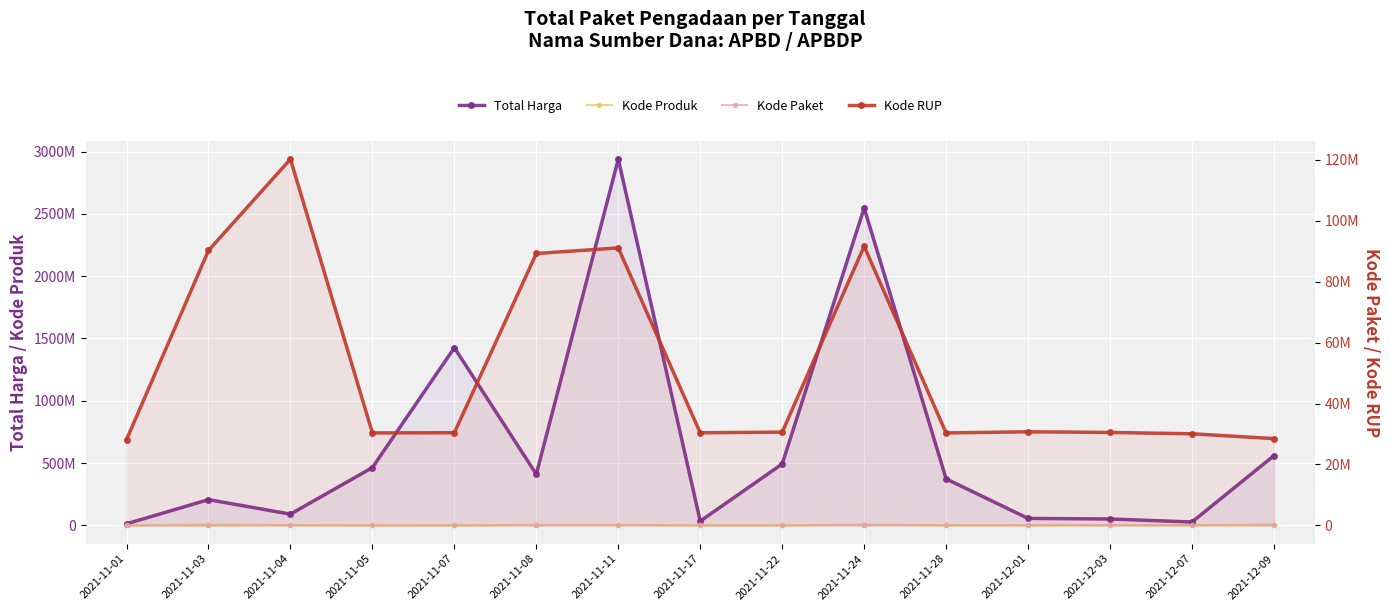

Which category has the lowest value across all series?

2021-11-01